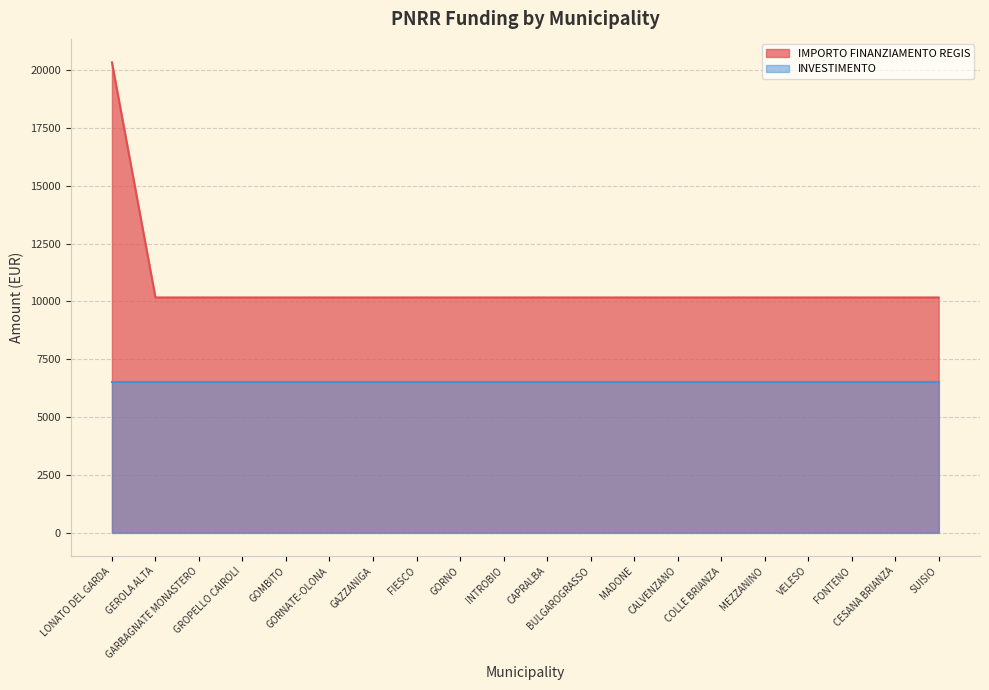

Approximately how many times larger is the value at MADONE compared to CESANA BRIANZA?

1.0